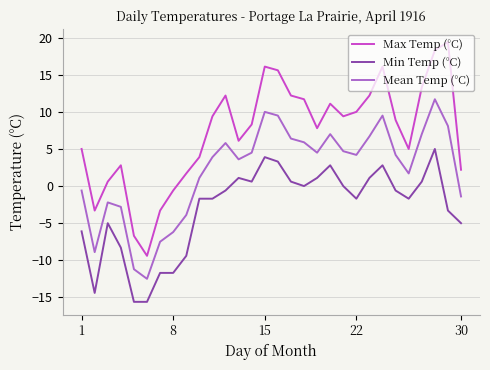

Which series has the largest range (max minus min)?

Max Temp (°C)